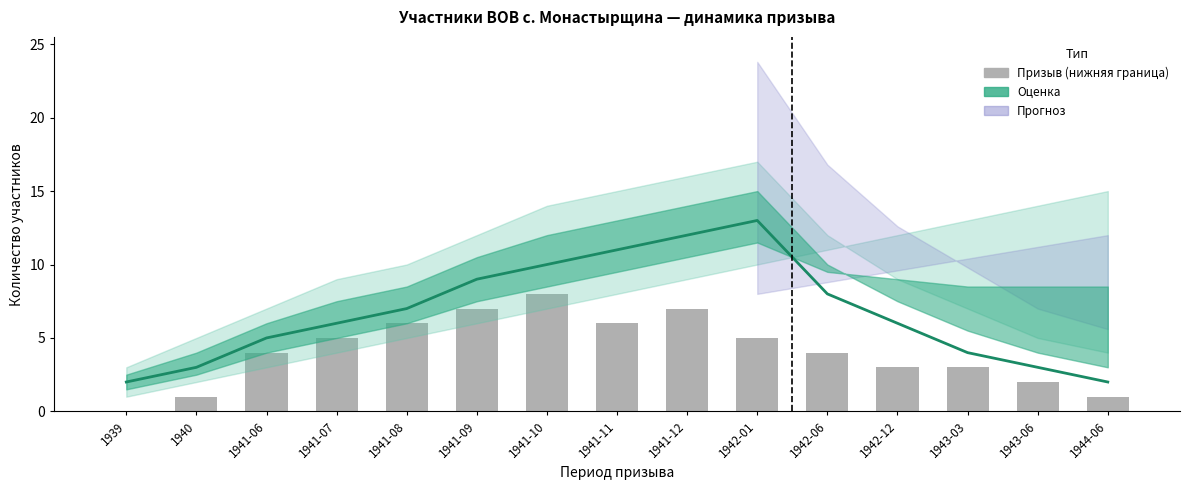

How many data points does each series have?

15